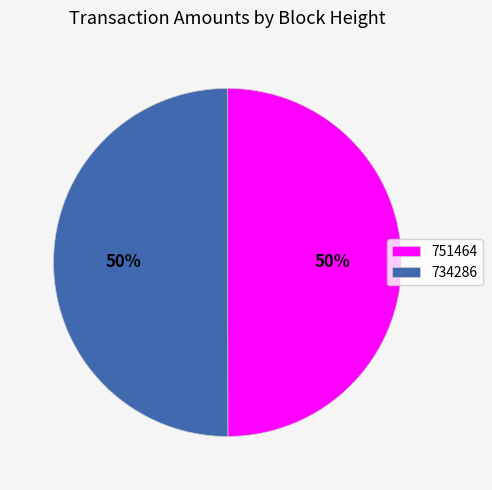

How many slices are in this pie chart?

2